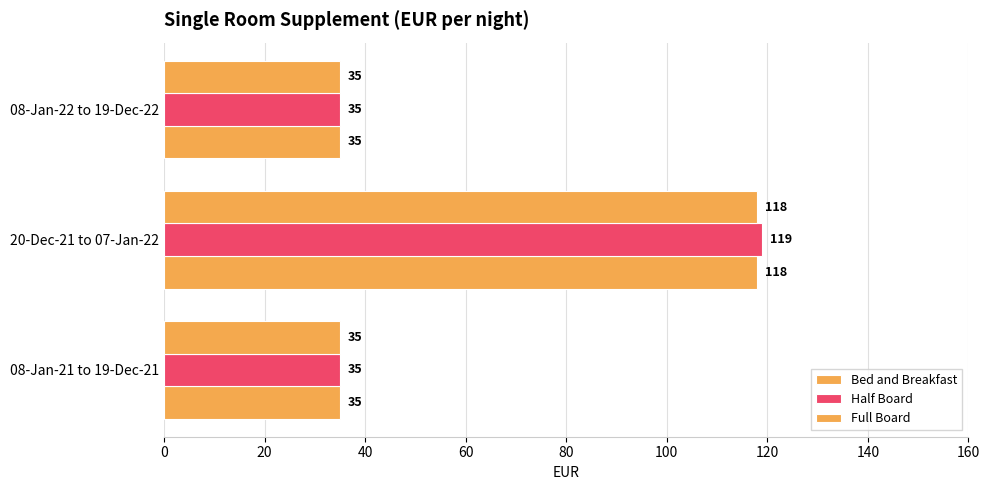

What is the value of the Bed and Breakfast bar at the 3rd from the left?

35